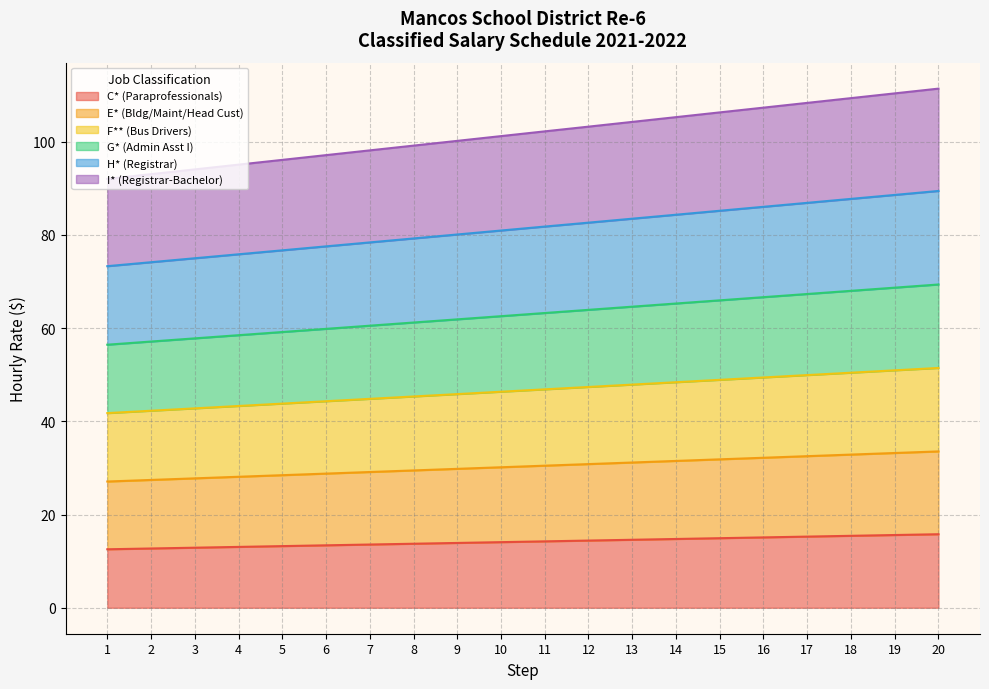

Between 8 and 6, which is larger?

8